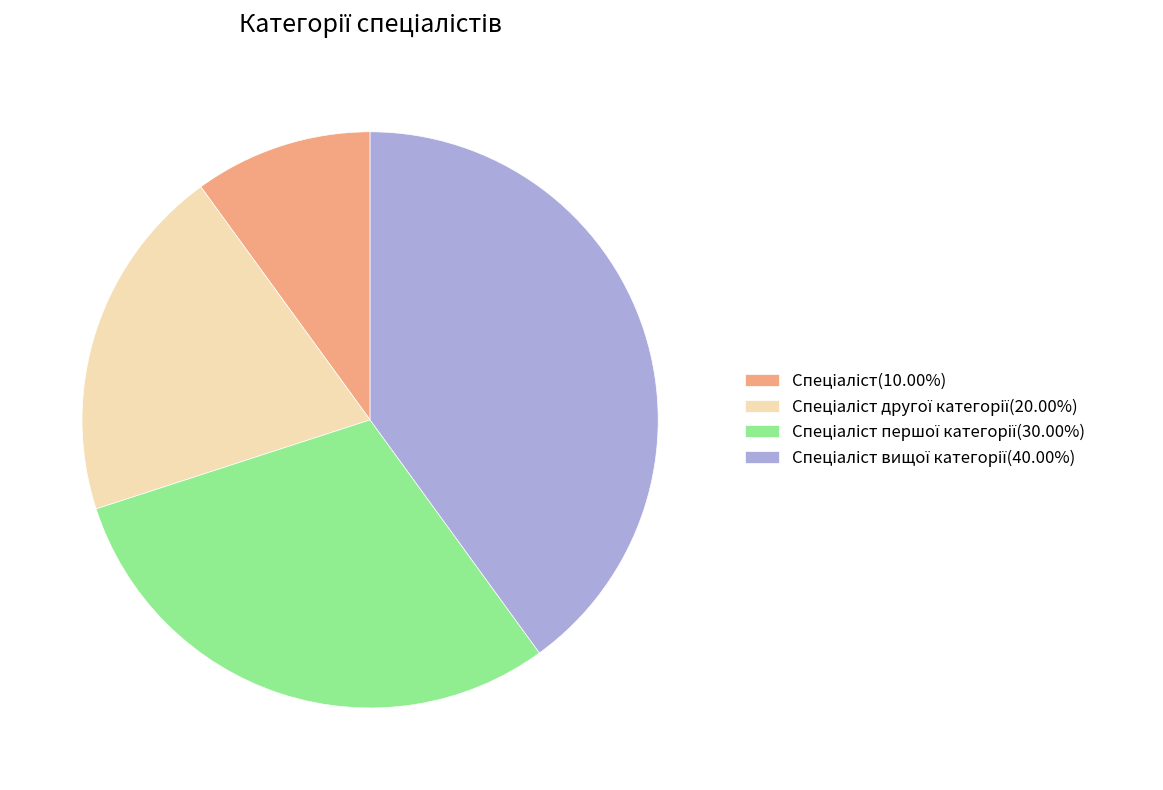

Does any single category account for the majority?

No